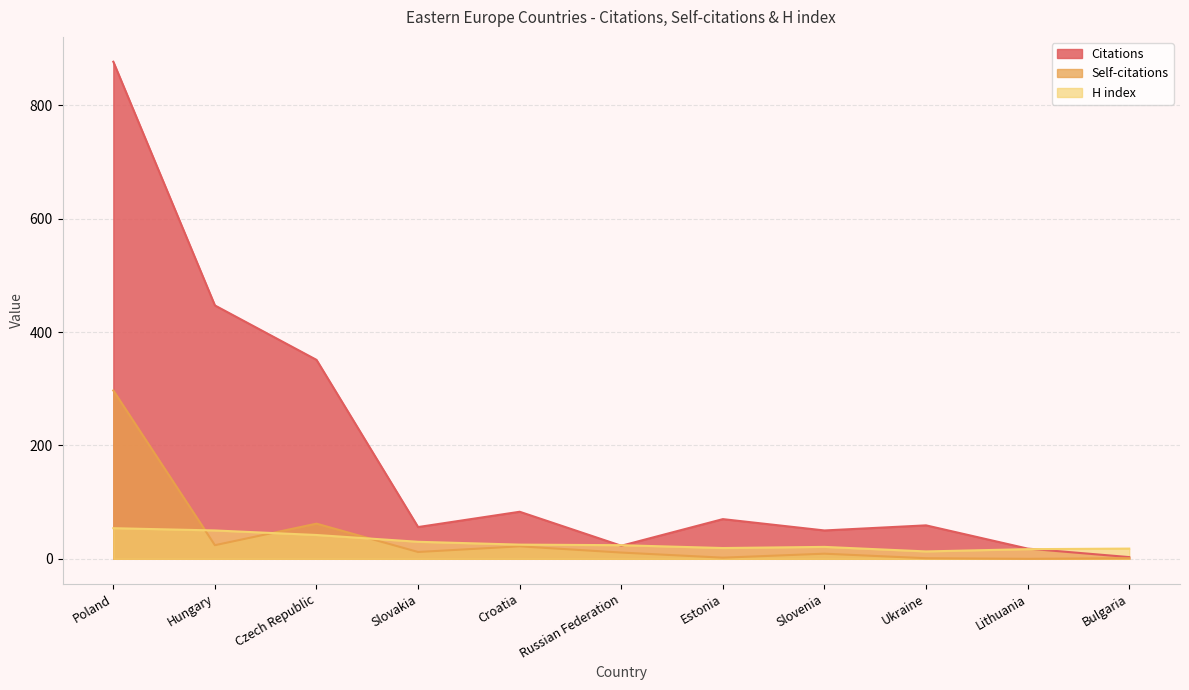

At which category is the sum across all series the highest?

Poland